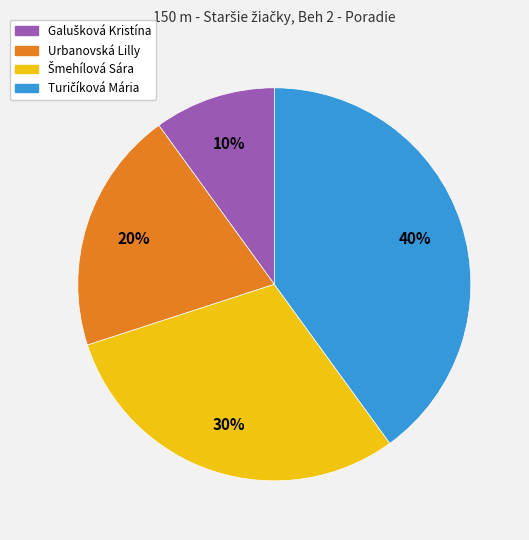

The Urbanovská Lilly slice represents 15% of the pie. True or false?

False